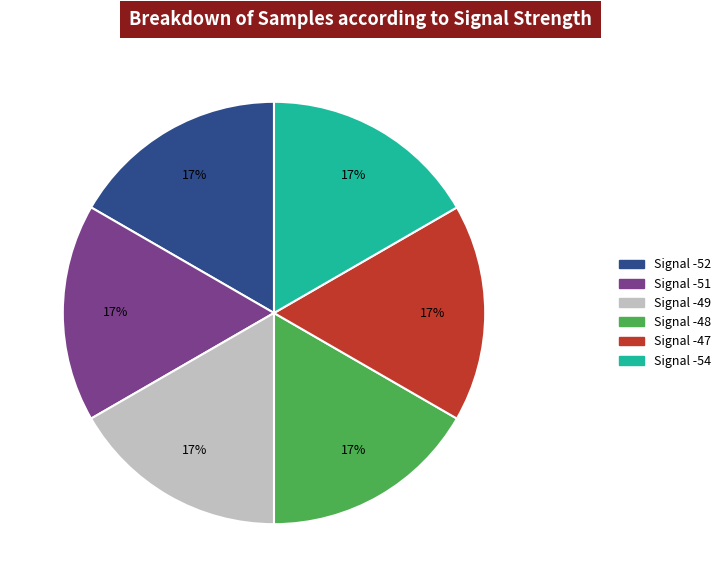

Does any single category account for the majority?

No